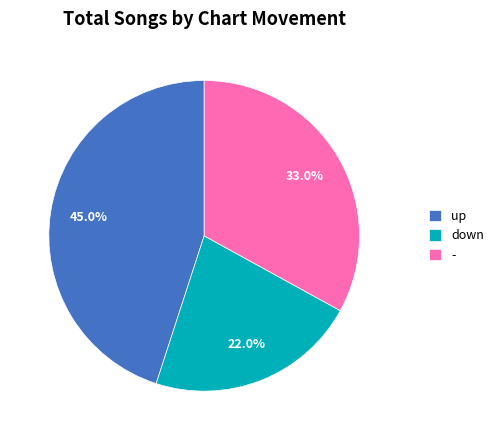

To the nearest percent, what is the combined percentage of - and up?

78%